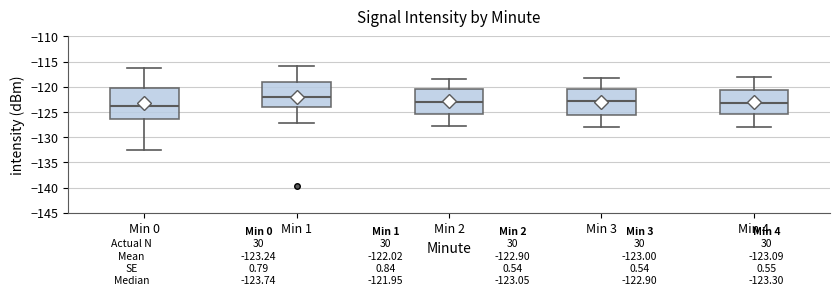

Which box is the tallest, from its lower edge to its upper edge?

Min 0